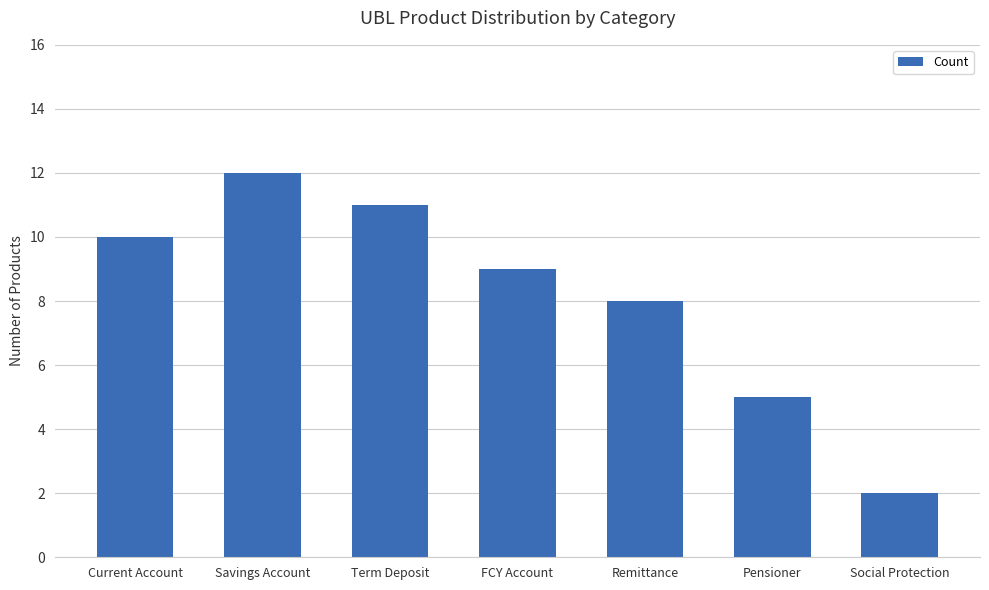

Count the values in the range 5 to 11.

5